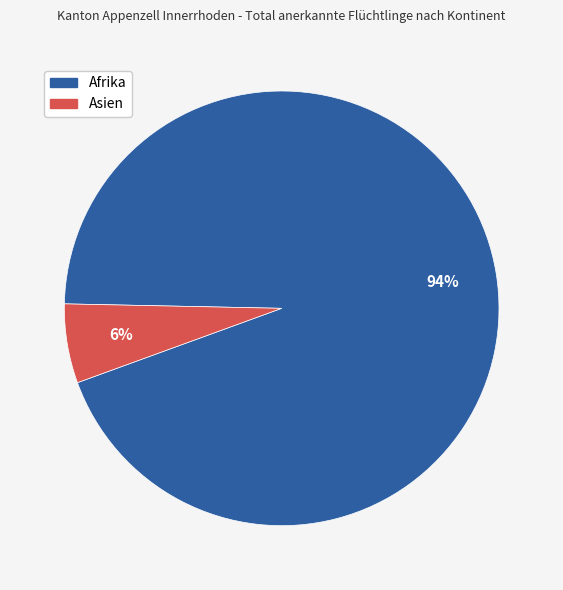

Rank the categories by value from highest to lowest.

Afrika, Asien